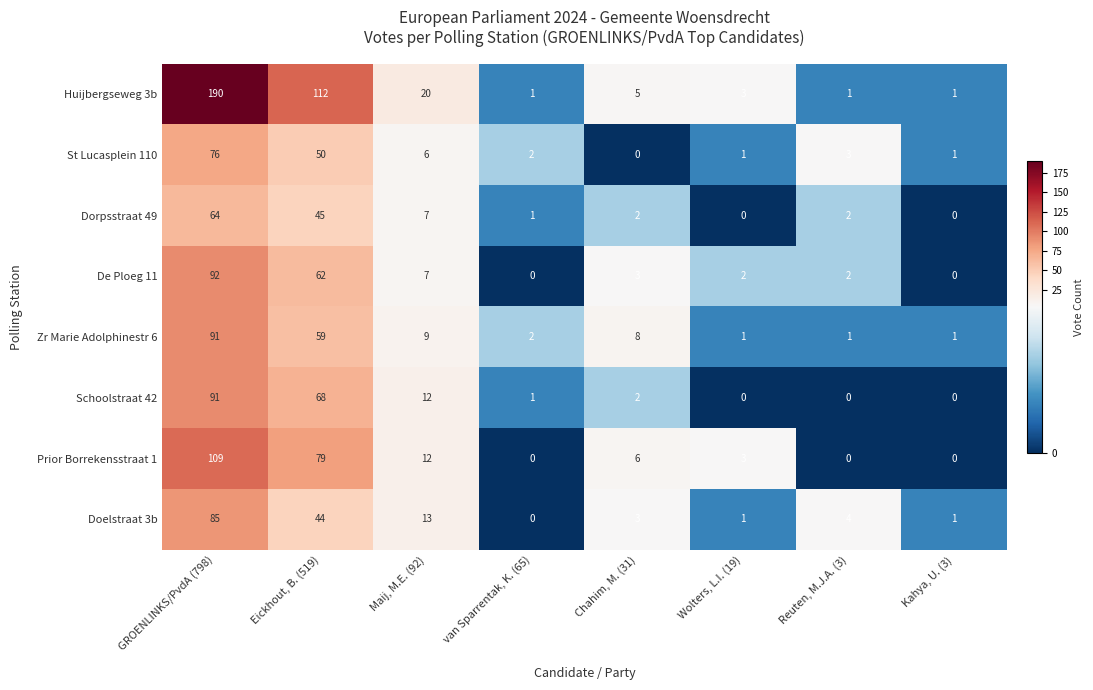

Is it true that De Ploeg 11 equals 7 at Maij, M.E. (92)?

True